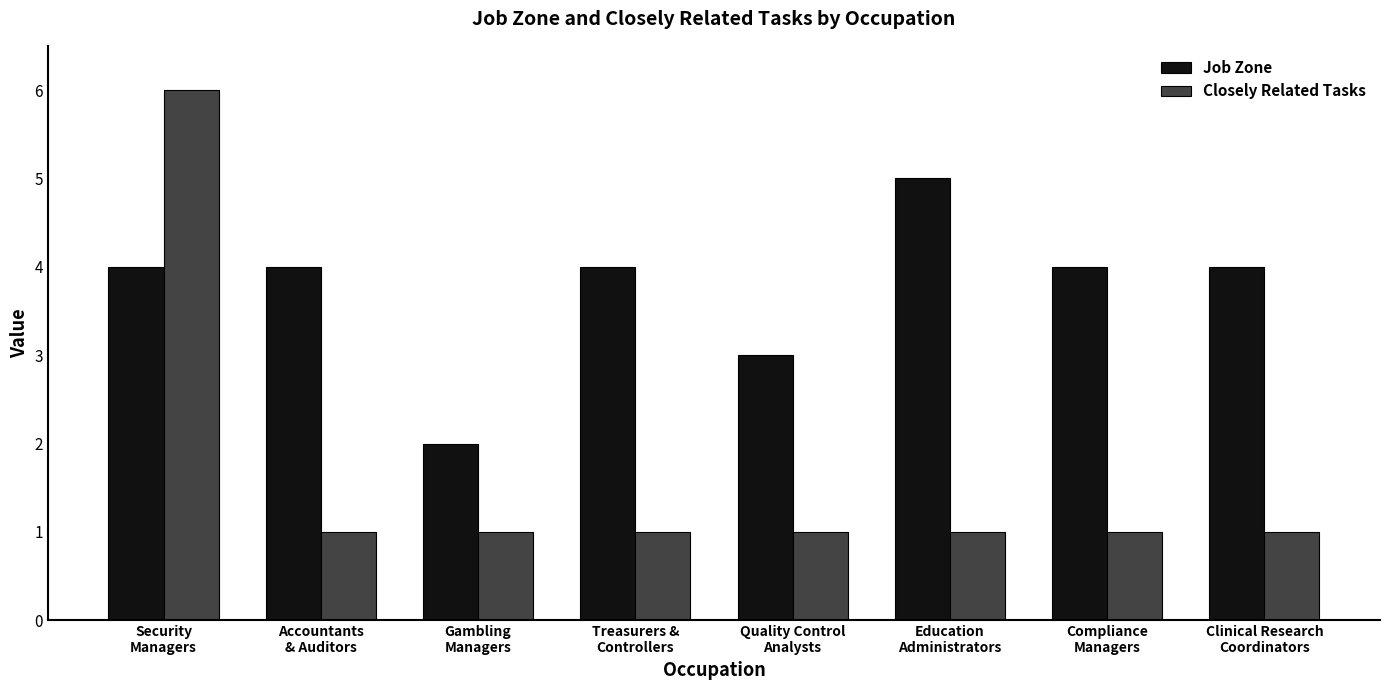

Rank the series by their average value, from highest to lowest.

Job Zone, Closely Related Tasks